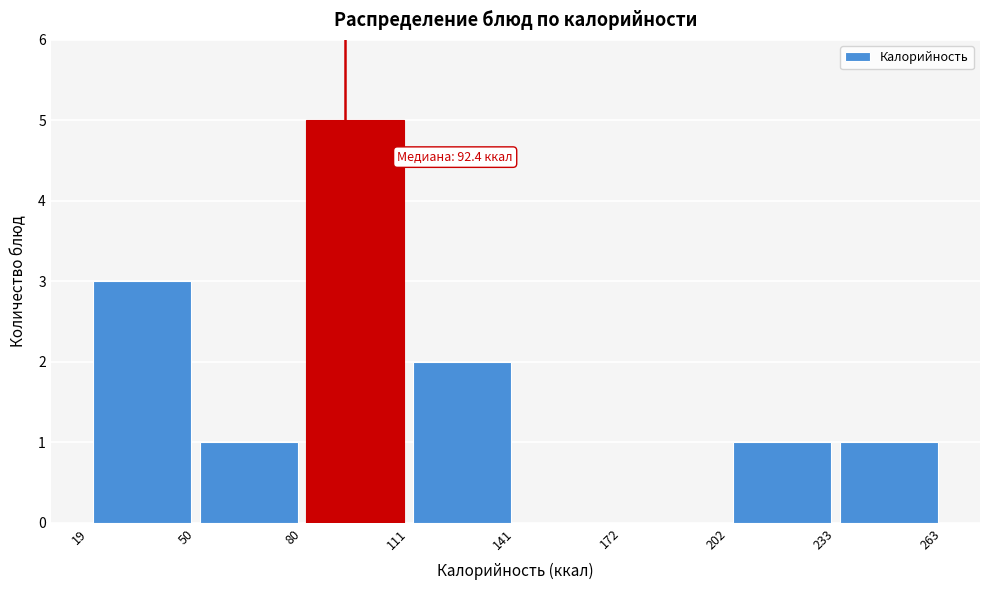

Which range on the x-axis has the tallest bar?

80 to 111